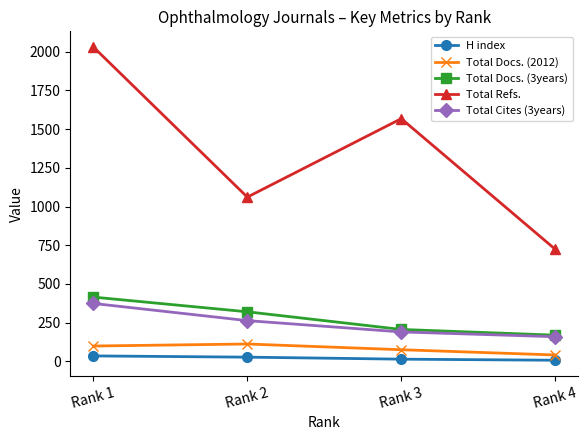

In Total Refs., how many points are lower than both neighbors (excluding endpoints)?

1